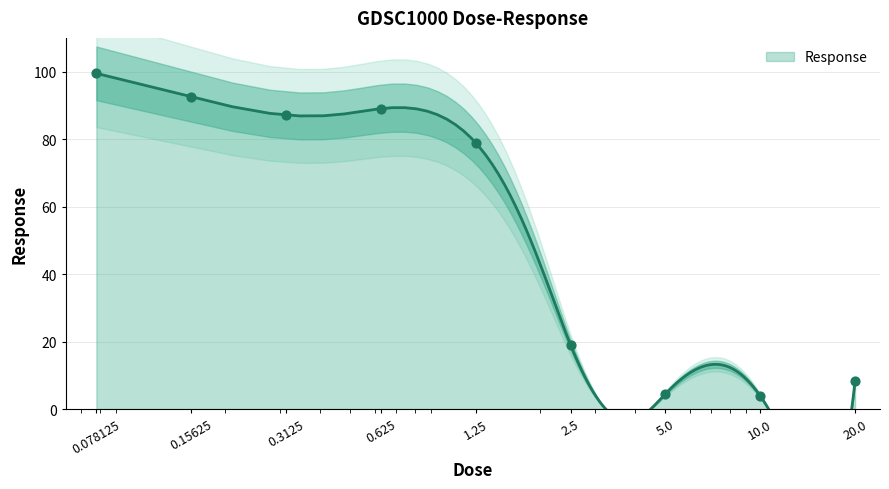

What is the change in value from 0.078125 to 2.5?

-80.4